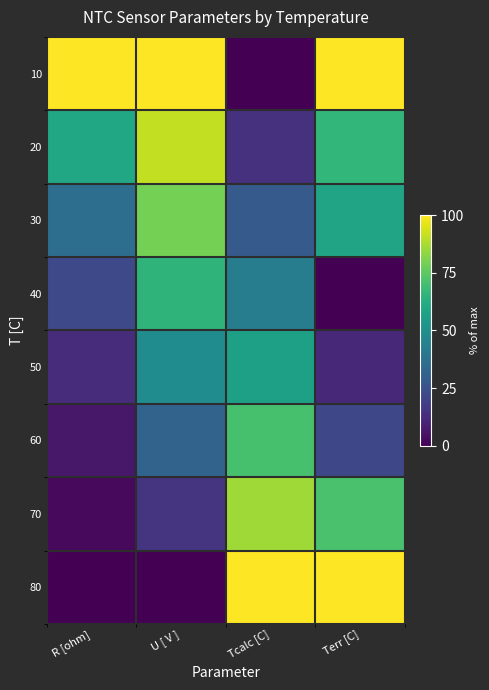

Reading right to left, list all the values displayed in this chart.

10: Terr [C]=100.0	Tcalc [C]=0.0	U [ V ]=100.0	R [ohm]=100.0
20: Terr [C]=66.3	Tcalc [C]=14.1	U [ V ]=90.8	R [ohm]=60.1
30: Terr [C]=58.5	Tcalc [C]=28.4	U [ V ]=78.9	R [ohm]=36.2
40: Terr [C]=0.0	Tcalc [C]=42.4	U [ V ]=64.8	R [ohm]=21.9
50: Terr [C]=11.6	Tcalc [C]=56.7	U [ V ]=48.7	R [ohm]=12.6
60: Terr [C]=21.7	Tcalc [C]=71.0	U [ V ]=31.9	R [ohm]=6.6
70: Terr [C]=71.2	Tcalc [C]=85.6	U [ V ]=15.2	R [ohm]=2.7
80: Terr [C]=100.0	Tcalc [C]=100.0	U [ V ]=0.0	R [ohm]=0.0